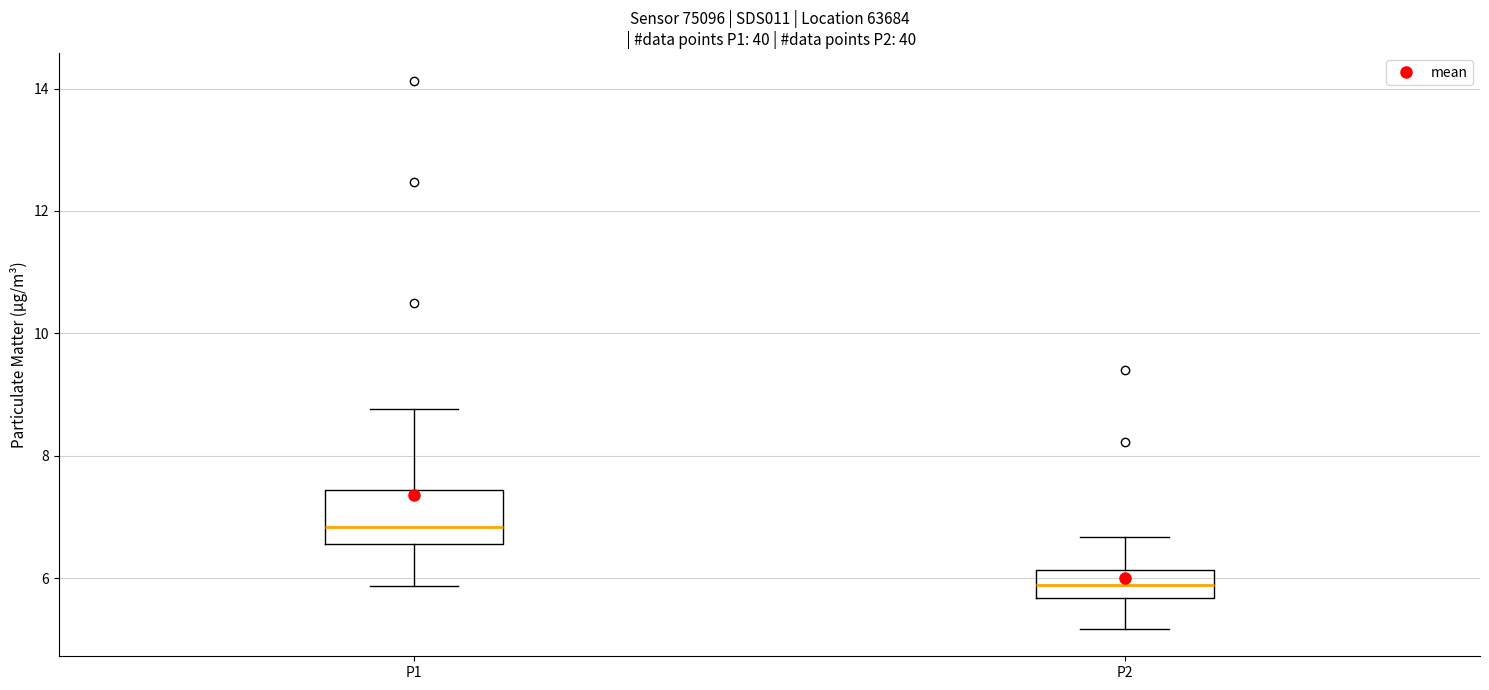

Which box's median line is the highest?

P1